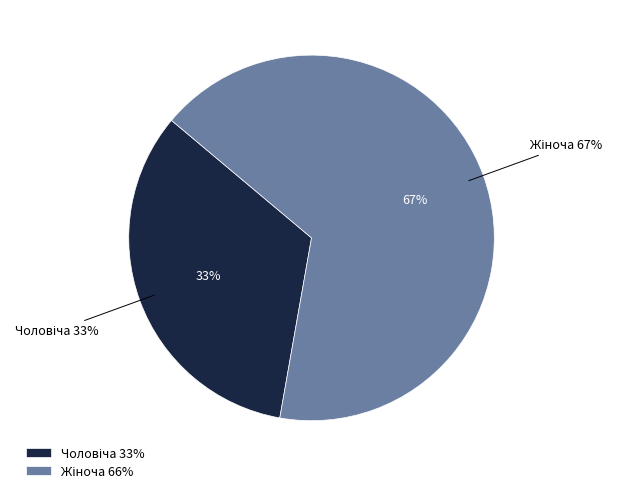

Rank the categories by value from highest to lowest.

Жіноча, Чоловіча